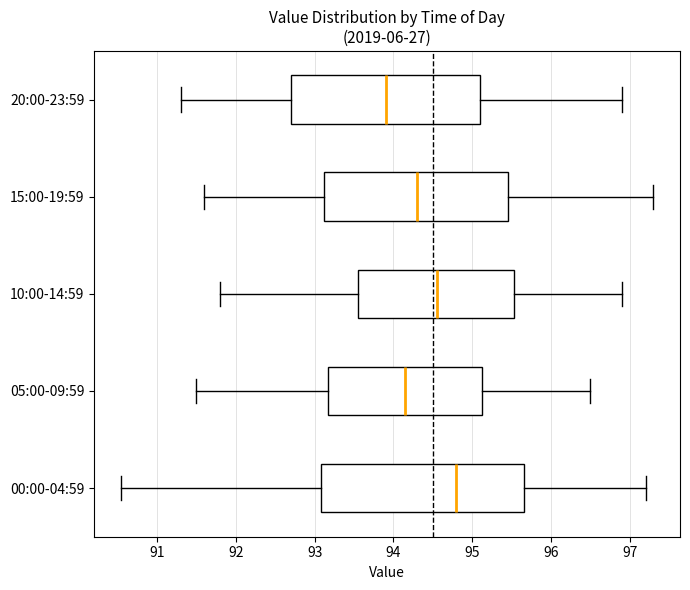

Reading bottom to top, transcribe this box plot: for each box, give where its median line is, the range the box spans, and where its two whiskers end, as read against the x-axis. The values are not printed on the chart, so give them approximately, as read against the axis.

00:00-04:59: median 94.8, box 93.1 to 95.7, whiskers 90.5 to 97.2
05:00-09:59: median 94.2, box 93.2 to 95.1, whiskers 91.5 to 96.5
10:00-14:59: median 94.6, box 93.6 to 95.5, whiskers 91.8 to 96.9
15:00-19:59: median 94.3, box 93.1 to 95.5, whiskers 91.6 to 97.3
20:00-23:59: median 93.9, box 92.7 to 95.1, whiskers 91.3 to 96.9